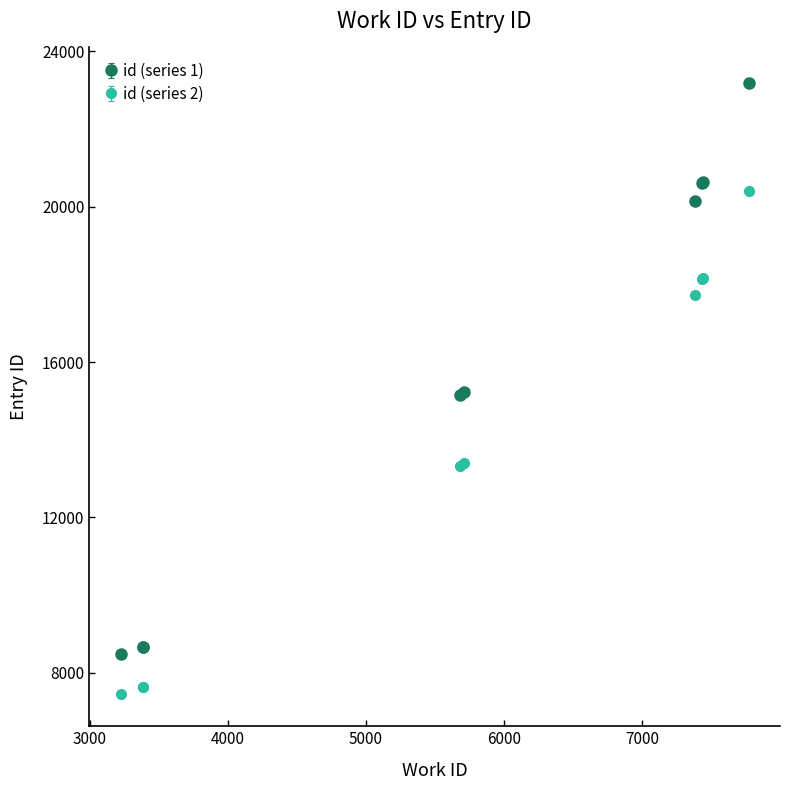

Rank the series by their average value, from highest to lowest.

id (series 1), id (series 2)